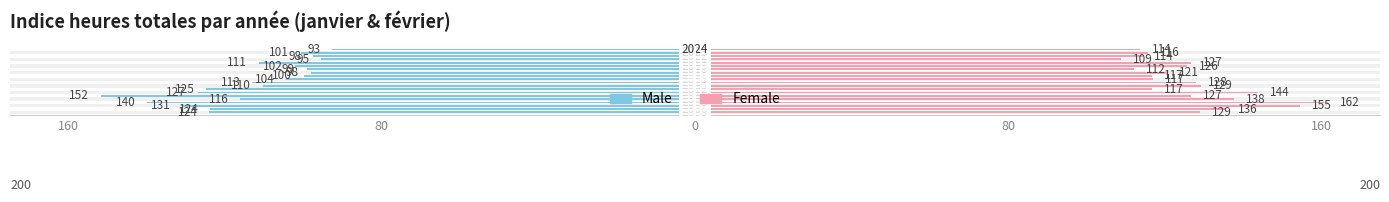

Reading left to right, transcribe all the data shown in this chart.

Male: 124.1	123.9	130.8	140.0	116.2	151.8	127.1	124.9	110.4	113.2	104.5	100.0	98.2	99.2	102.3	111.5	95.5	97.5	100.7	92.6
Female: 129.1	135.6	154.6	161.7	137.7	126.7	143.9	116.8	129.2	128.1	117.1	116.7	120.7	112.2	125.8	126.7	108.8	114.3	115.8	113.7